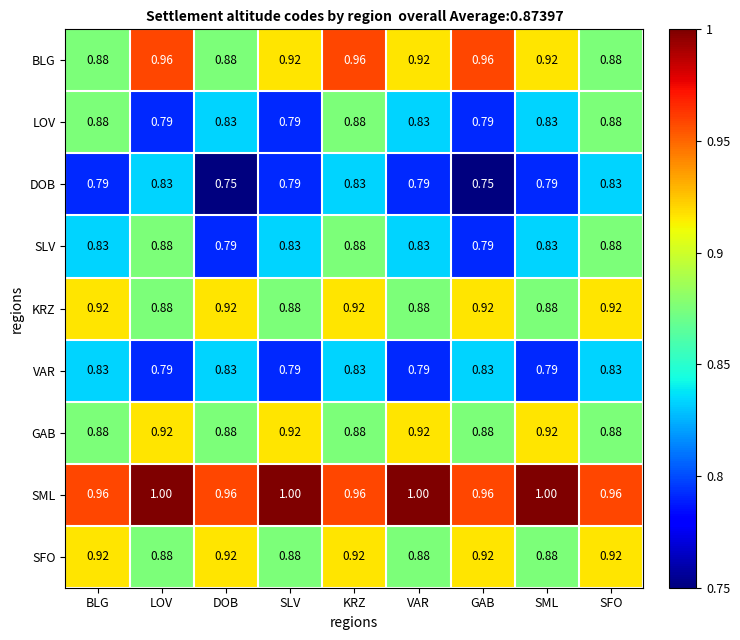

What is the total value across all series at SLV?

7.8